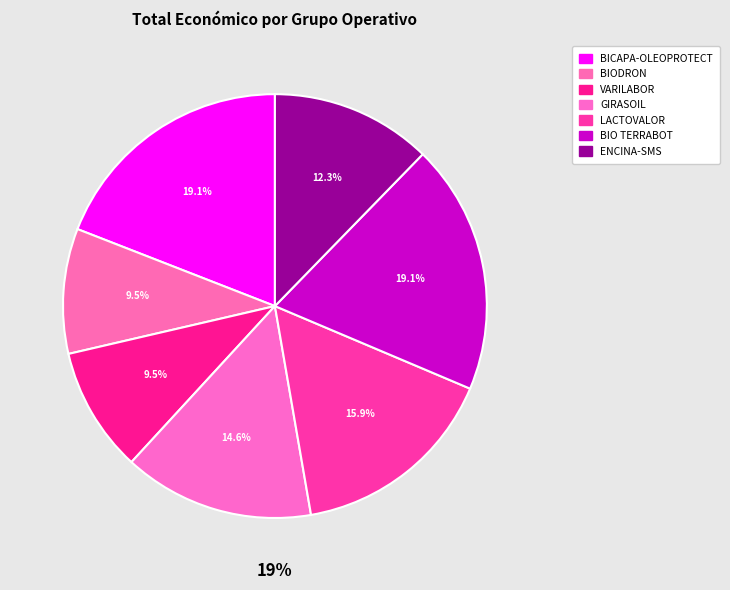

Is the sum of BICAPA-OLEOPROTECT and ENCINA-SMS greater than half?

No